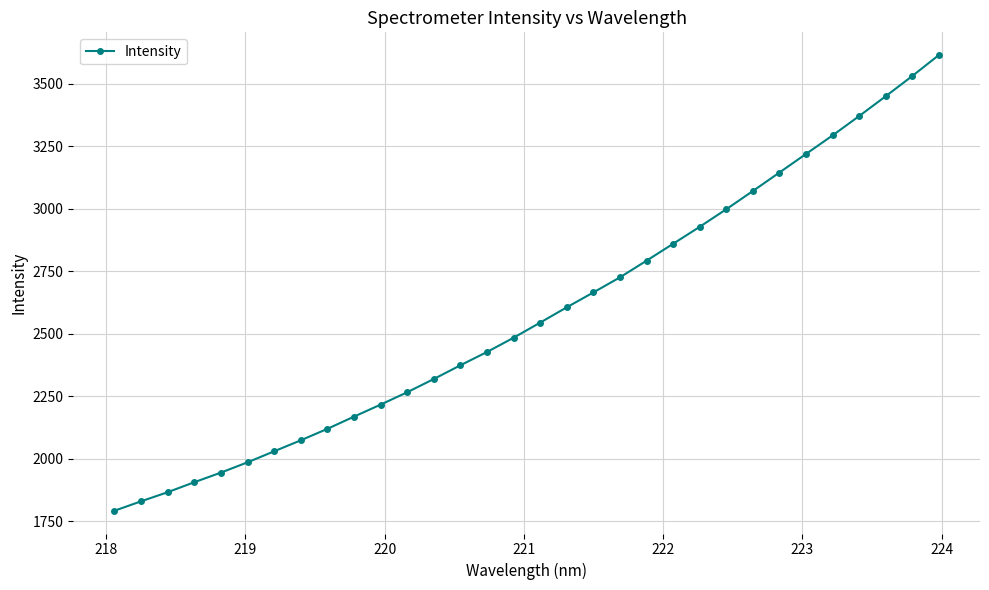

What is the value of the 29th point from the left?

3371.2